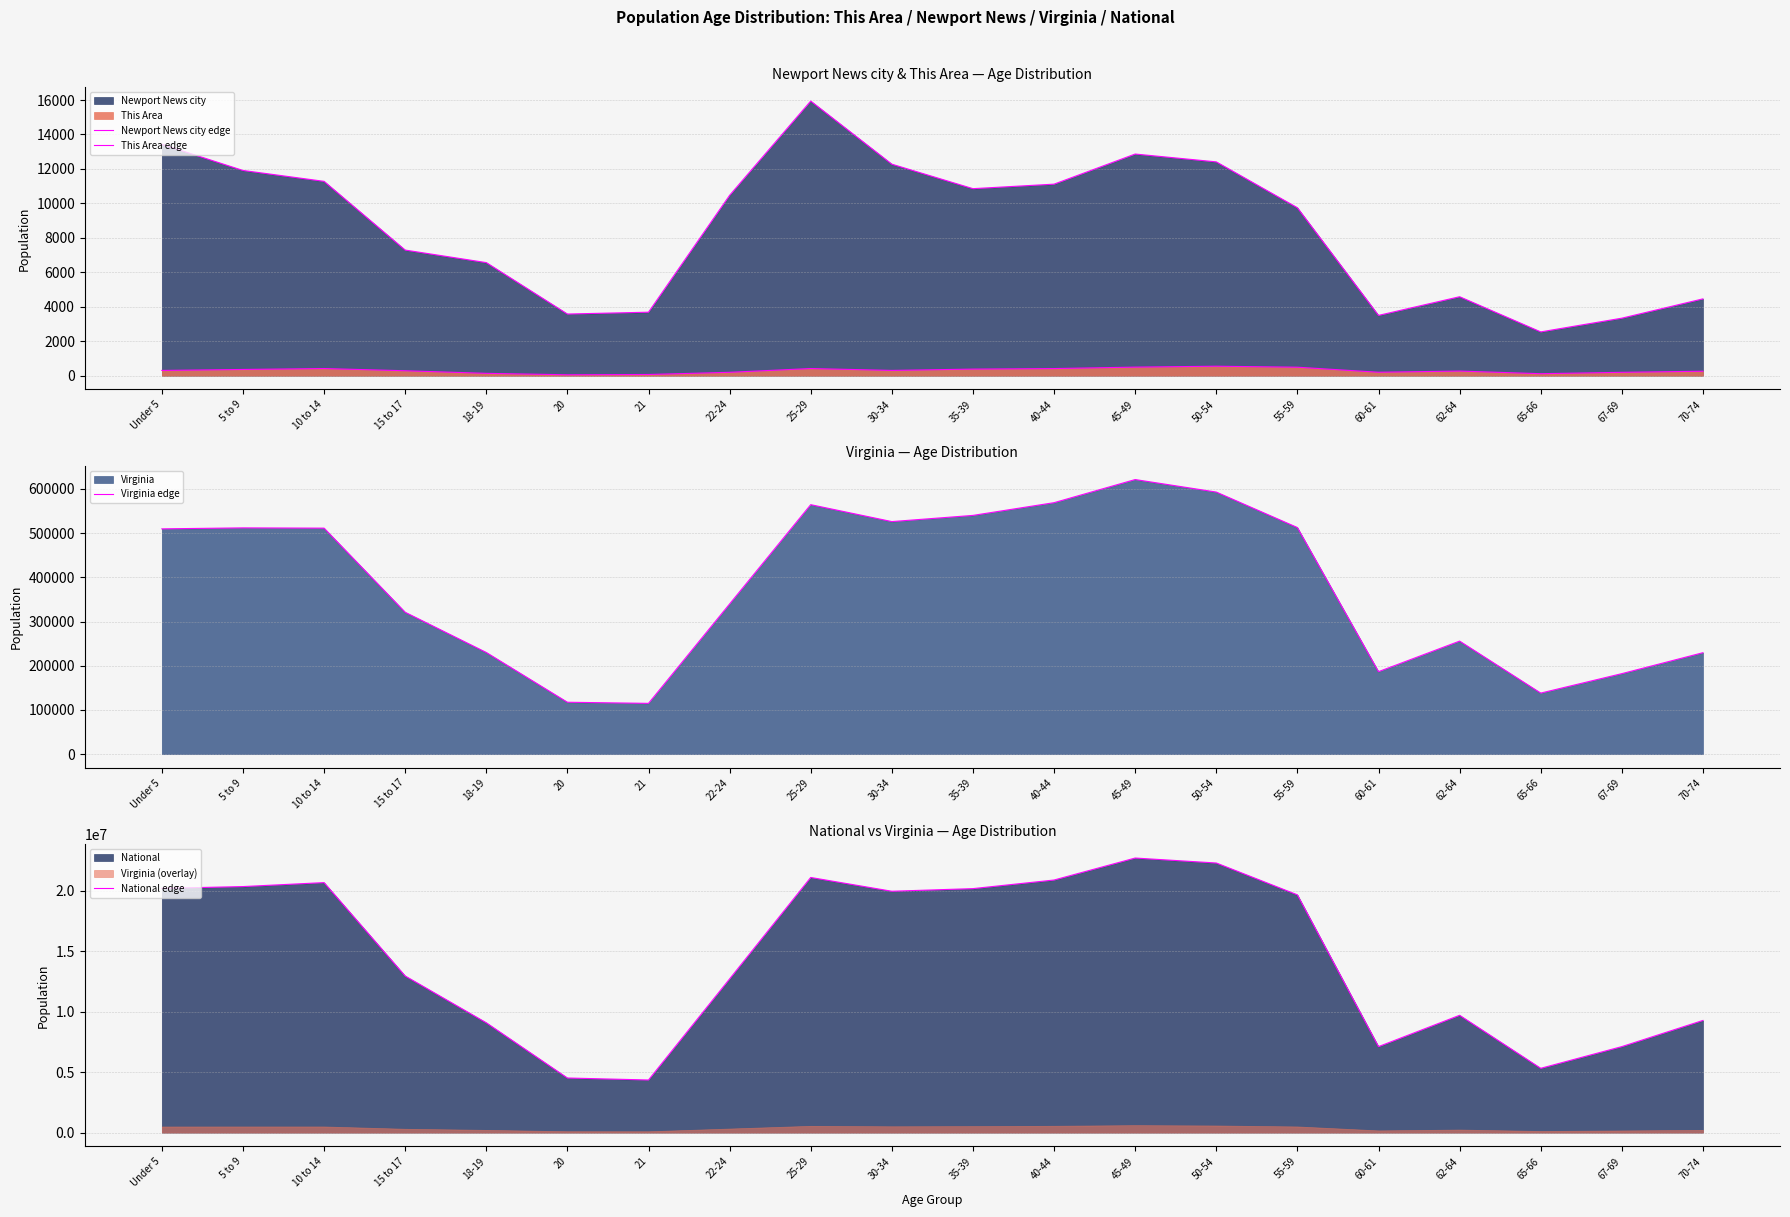

True or false: Newport News city edge and Virginia edge intersect in this chart.

False